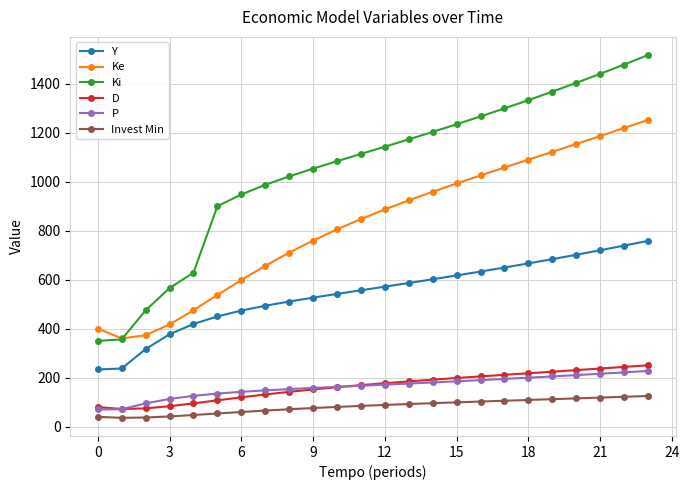

What is the value of the Y point at the 4th from the left?

376.8